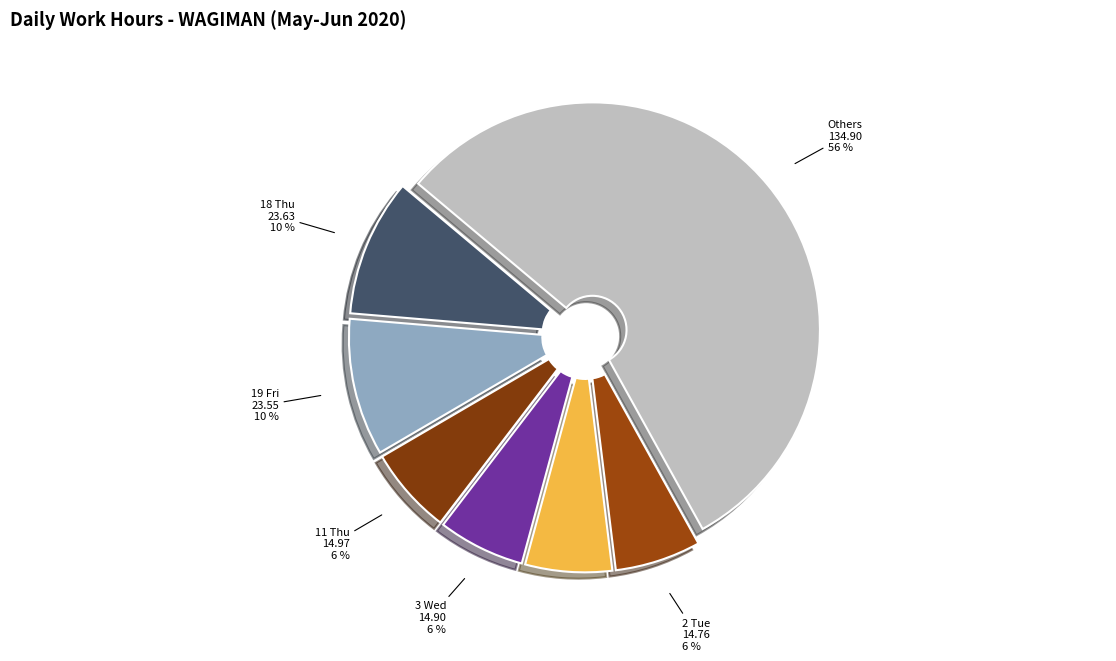

Between 9 Tue and 19 Fri, which is larger?

19 Fri